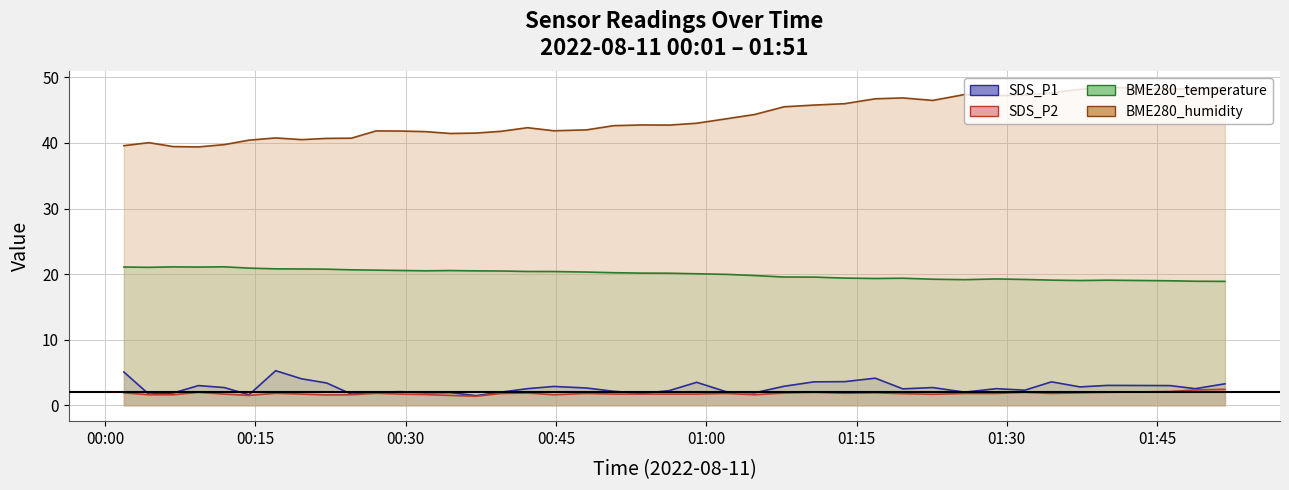

Is it true that BME280_humidity equals 10.7 at 2022/08/11 00:31:58?

False